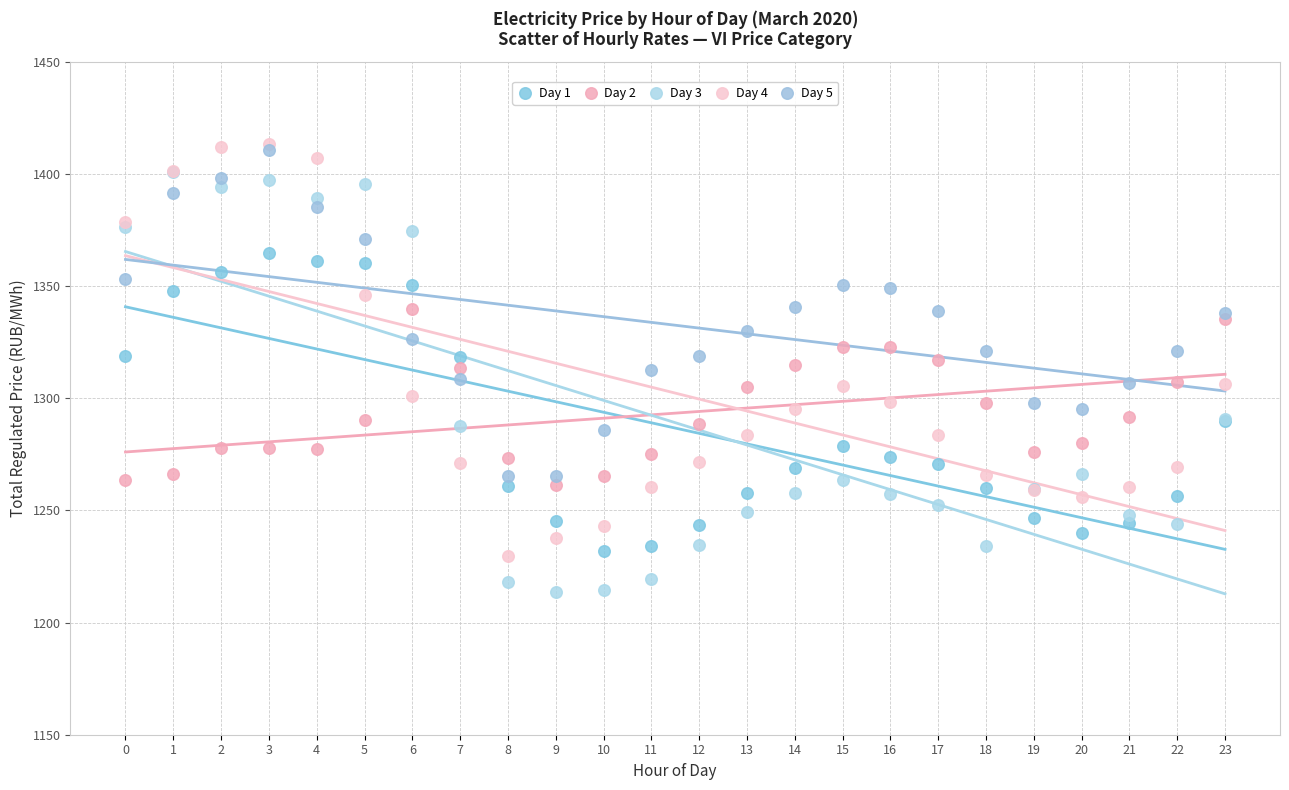

What are all the series names shown in the legend?

Day 1, Day 2, Day 3, Day 4, Day 5